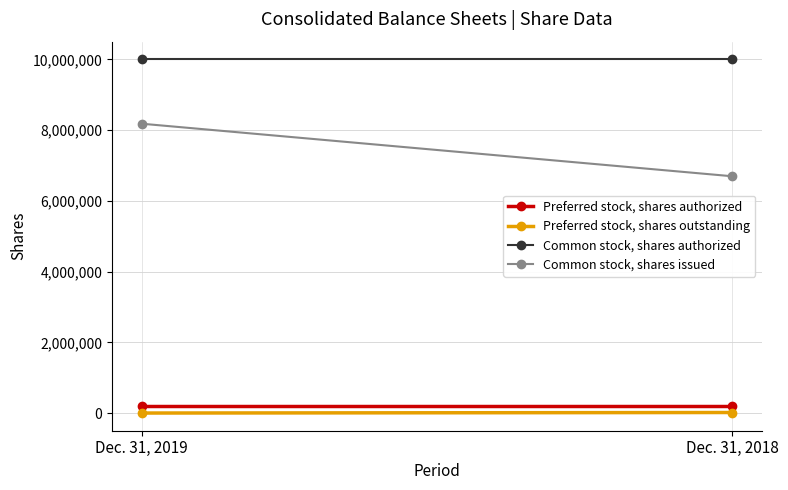

What is the maximum value shown in the chart?

10000000